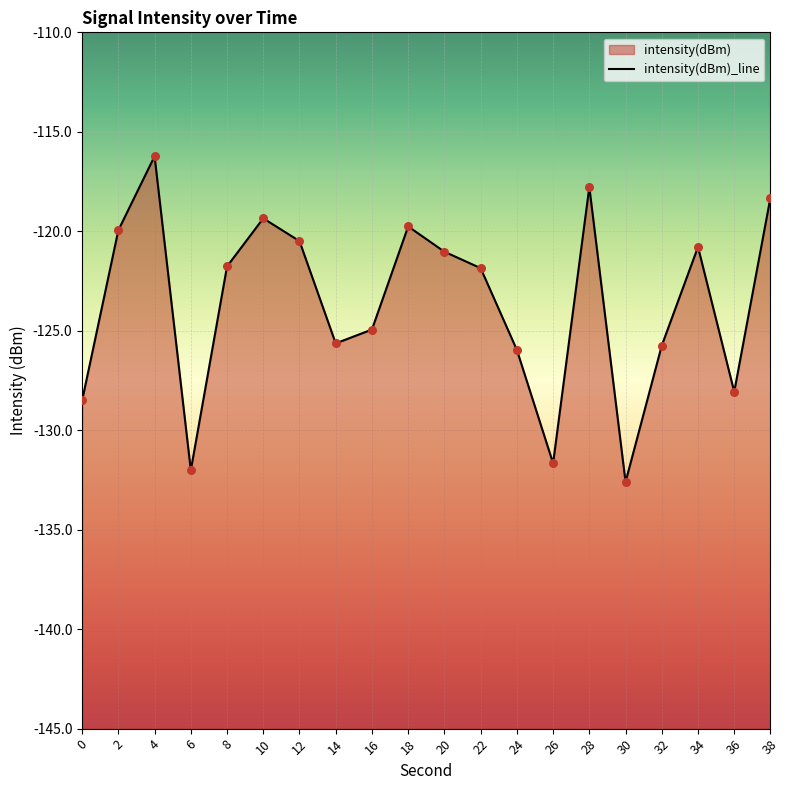

Between 26 and 32, which is larger?

32